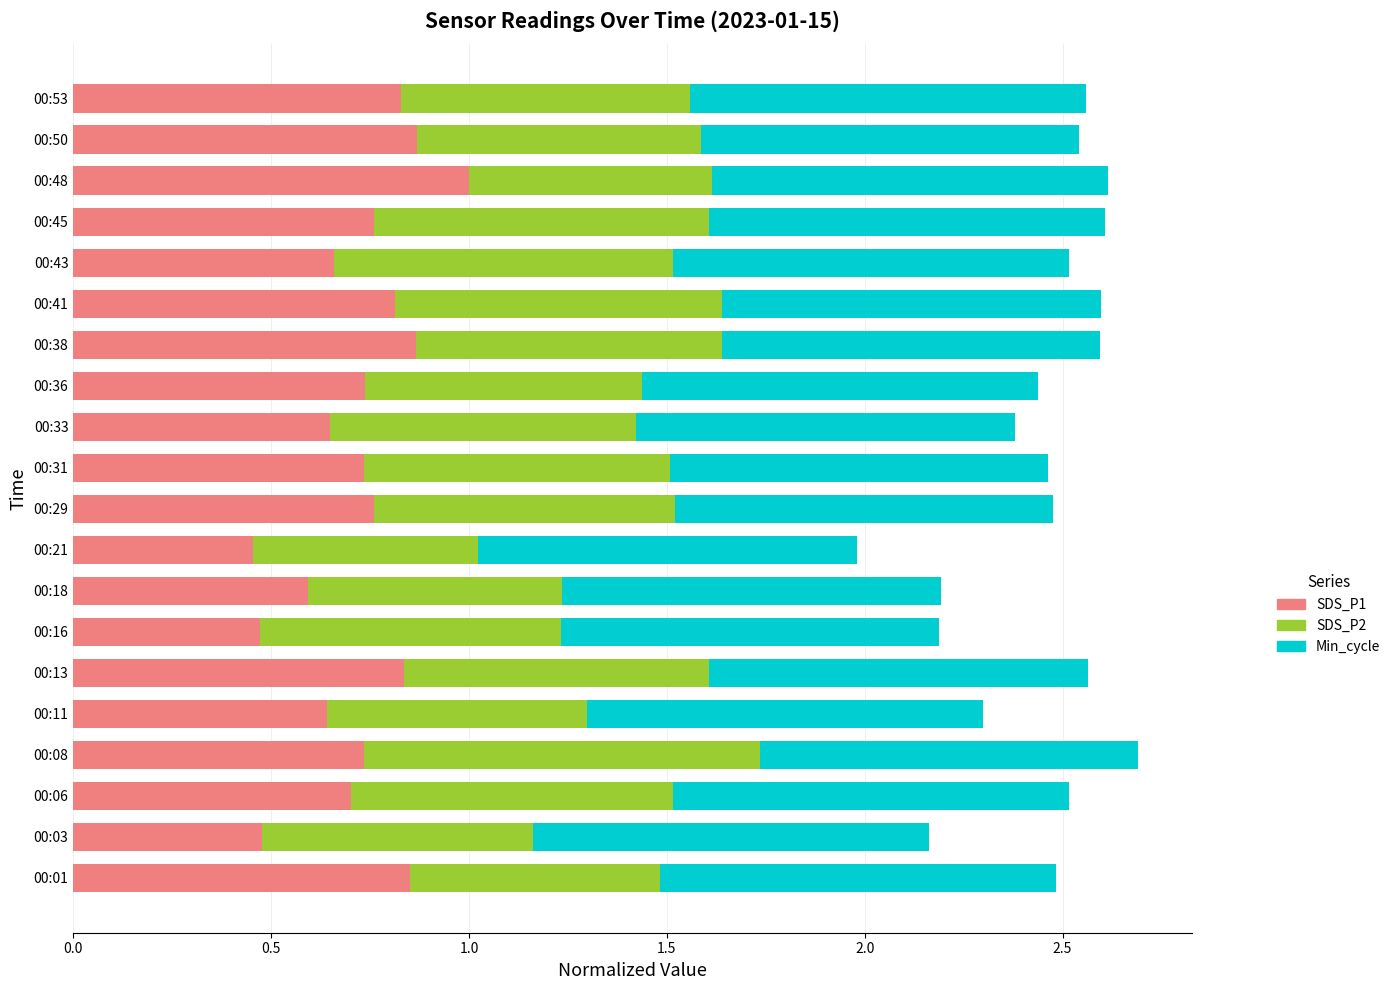

What is the total value across all series at 00:29?

2.5